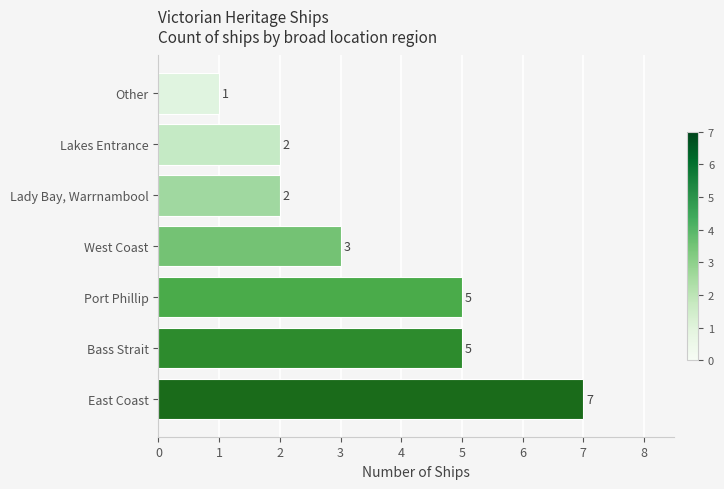

What is the ratio of the value at Port Phillip to the value at West Coast?

1.7